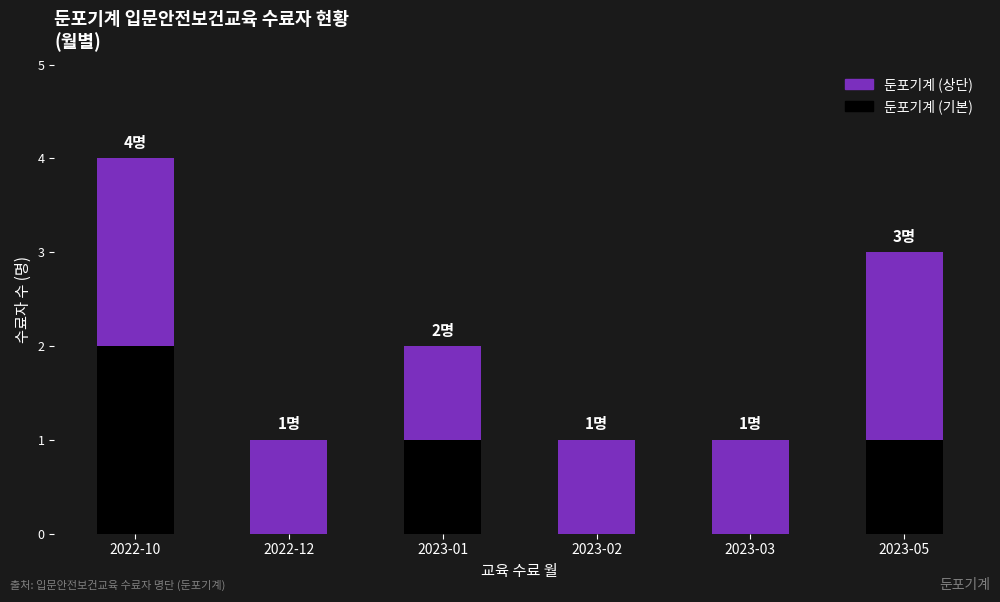

At which category is the sum across all series the highest?

2022-10